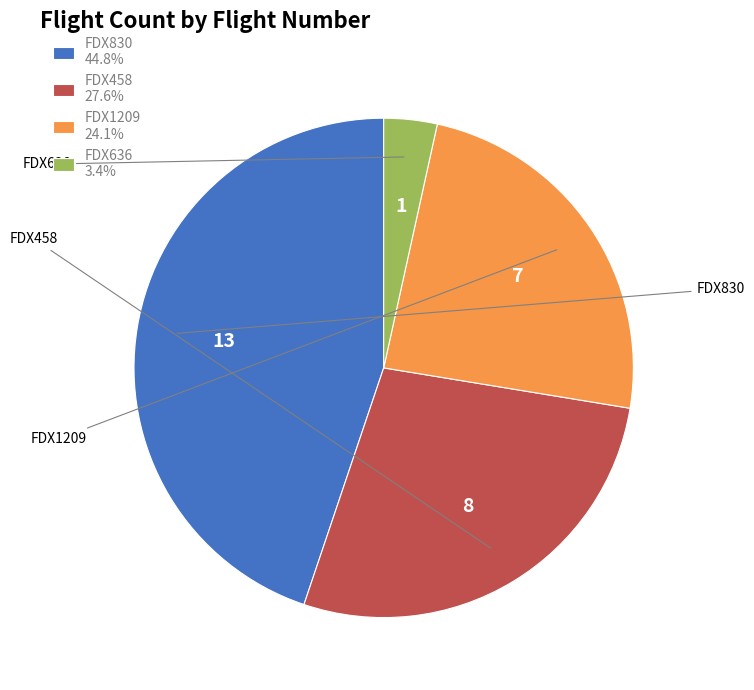

To the nearest percent, what is the average slice percentage?

25%